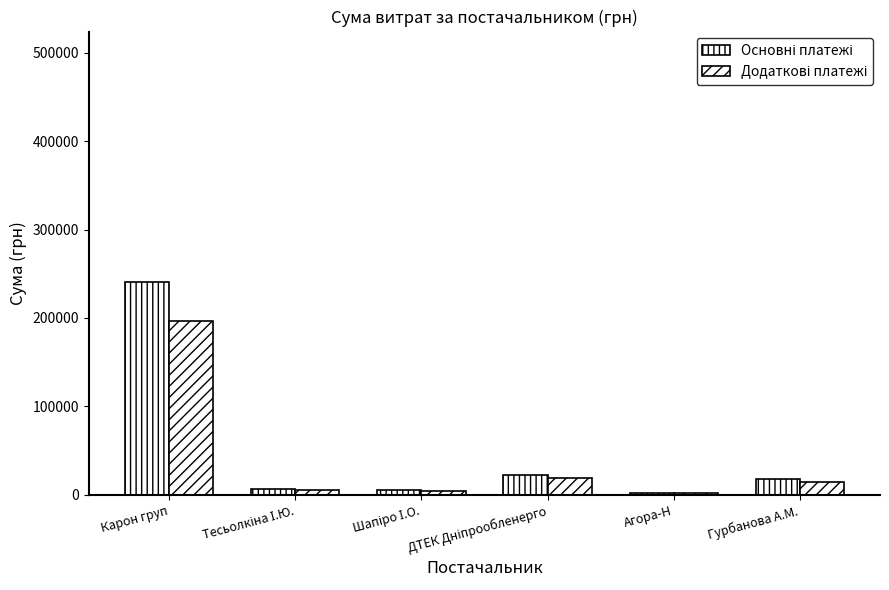

Is the value of Основні платежі at Карон груп greater than the value of Додаткові платежі at Агора-Н?

Yes